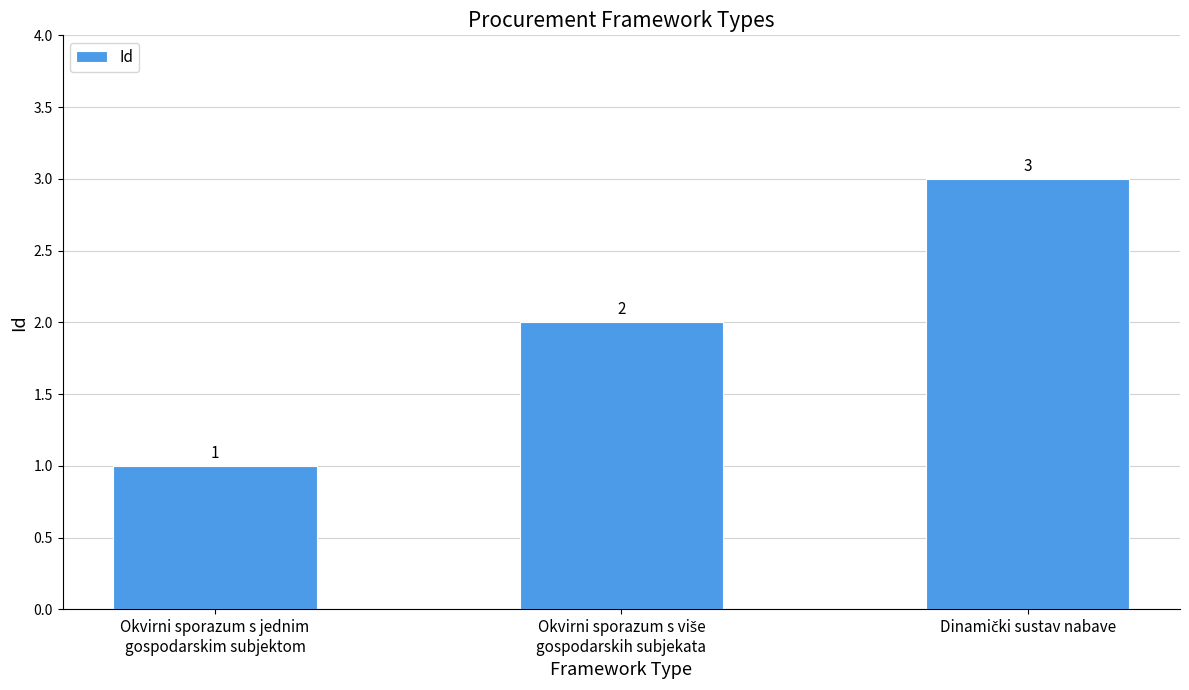

How many values are between 1 and 3?

3